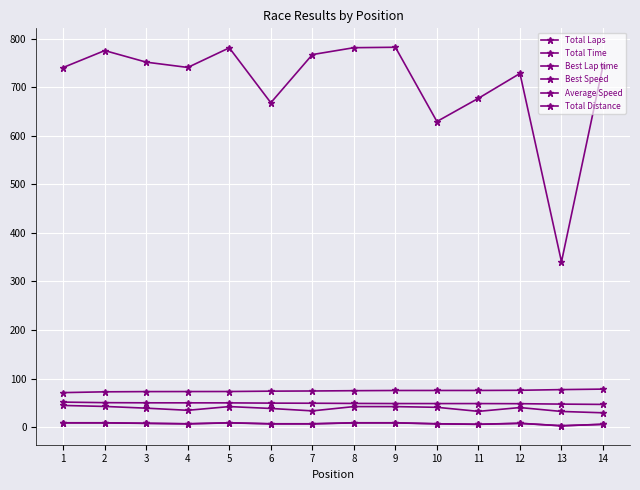

Does the chart display data point markers on the line(s)?

Yes